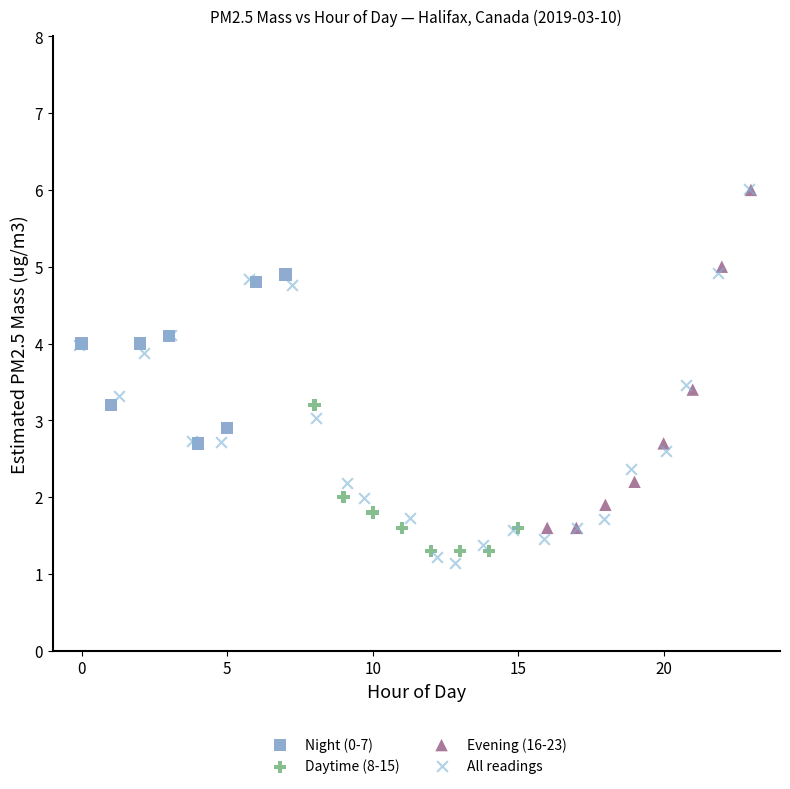

Which series has the largest Y range (max minus min)?

All readings